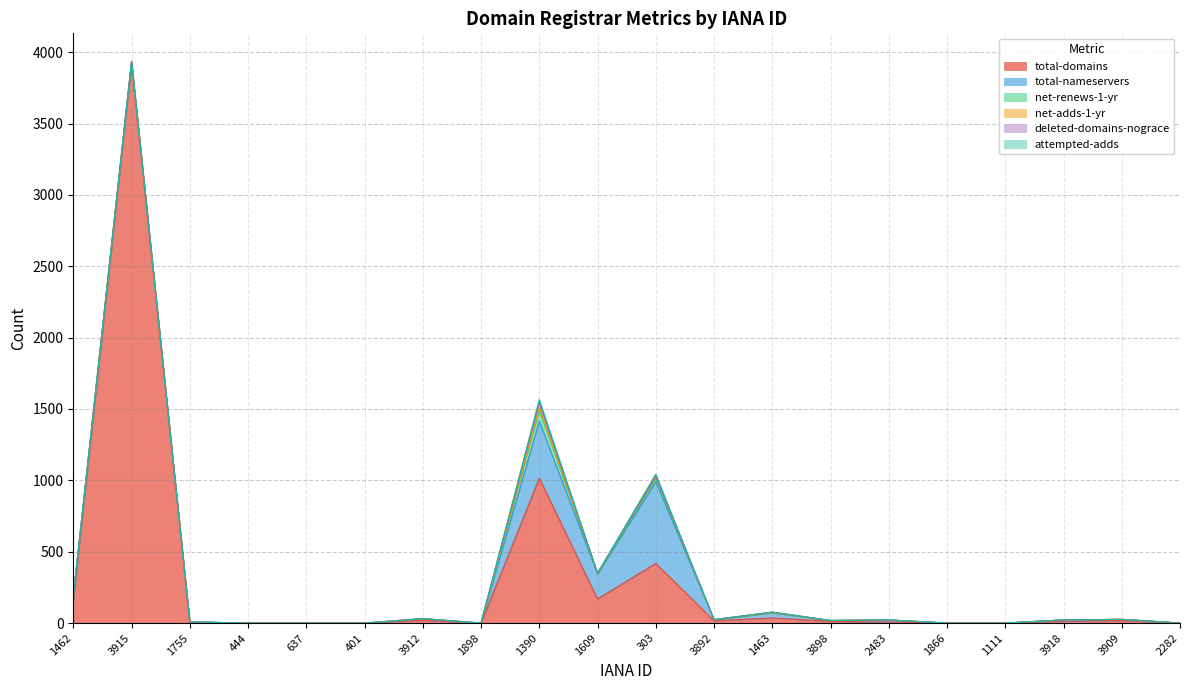

List the series in order of their peak value, lowest first.

net-adds-1-yr, attempted-adds, deleted-domains-nograce, net-renews-1-yr, total-nameservers, total-domains